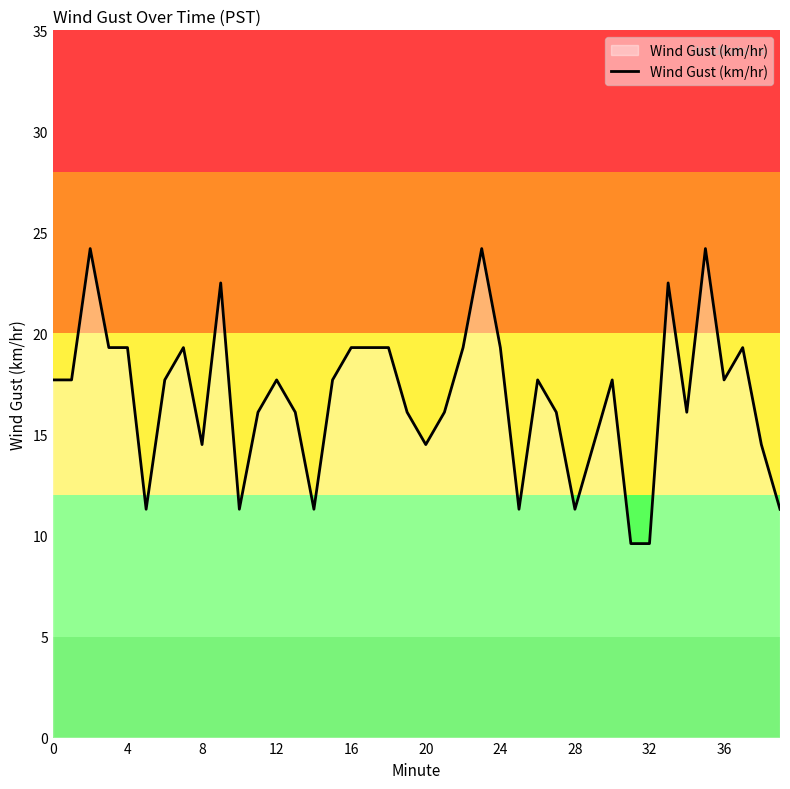

What is the sum of all values?

674.5